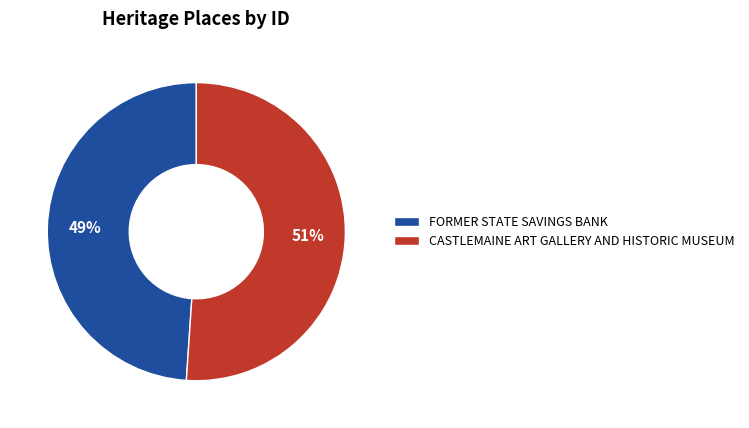

Which slice is the smallest?

FORMER STATE SAVINGS BANK